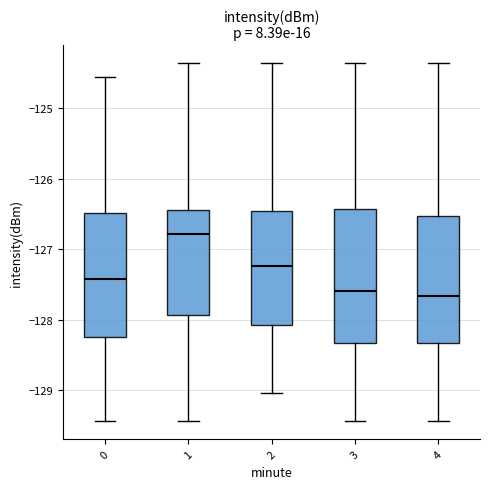

Which box has the highest median line?

1